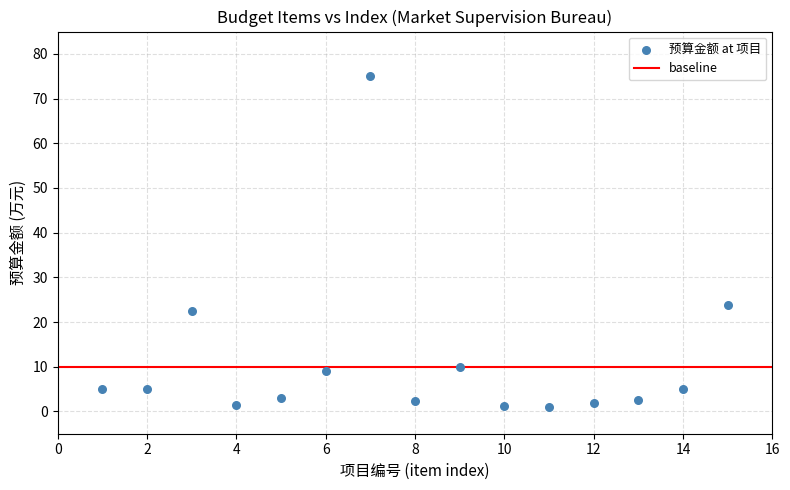

What is the range of Y values (max minus min)?

74.1